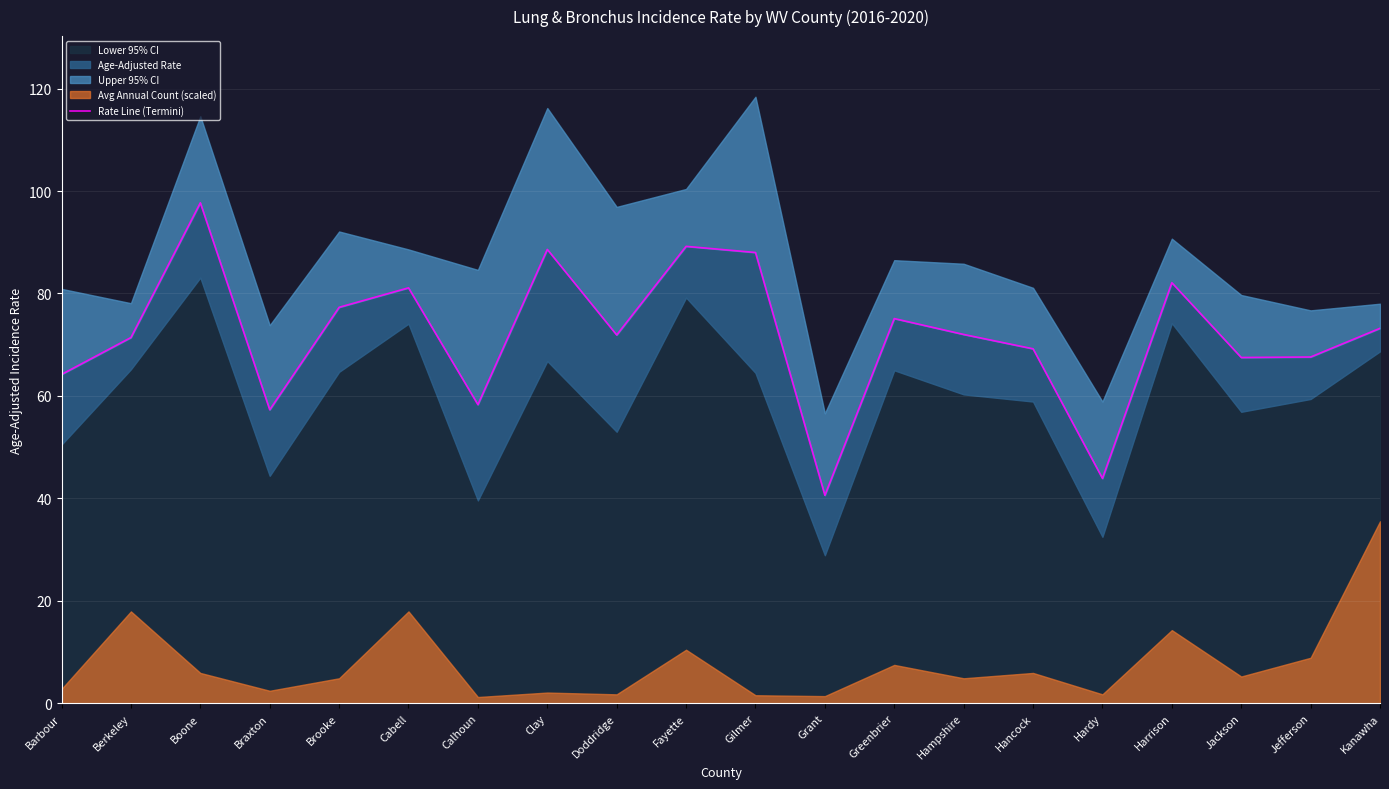

List the labels in order of value, largest first.

Boone, Fayette, Clay, Gilmer, Harrison, Cabell, Brooke, Greenbrier, Kanawha, Hampshire, Doddridge, Berkeley, Hancock, Jefferson, Jackson, Barbour, Calhoun, Braxton, Hardy, Grant